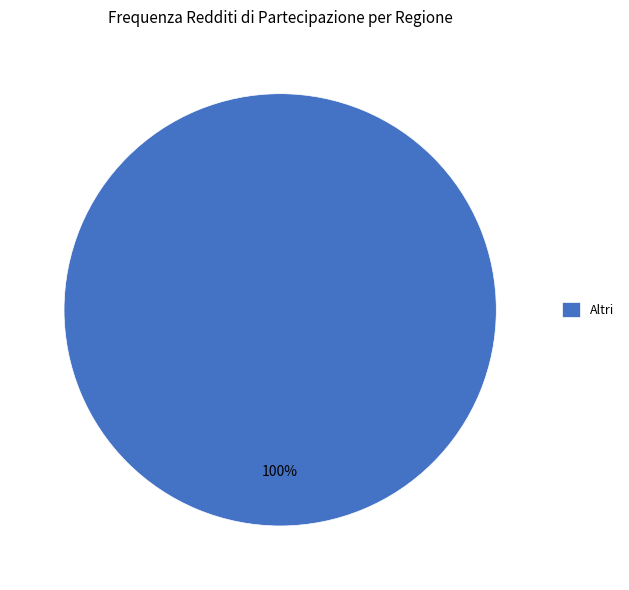

How many slices are in this pie chart?

1